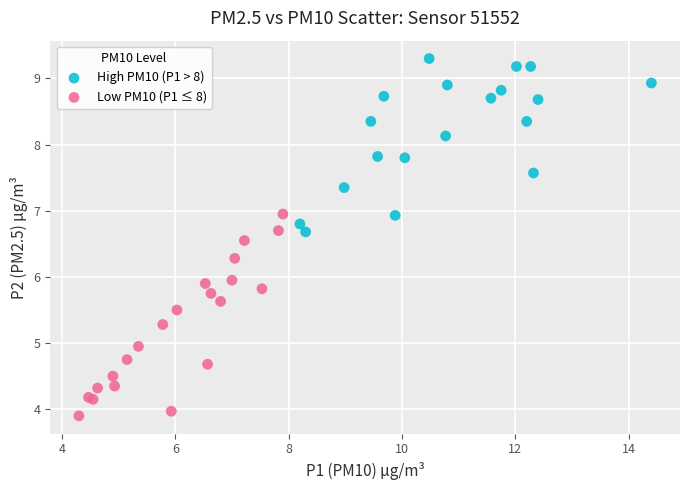

Which series contains the lowest Y value?

Low PM10 (P1 ≤ 8)